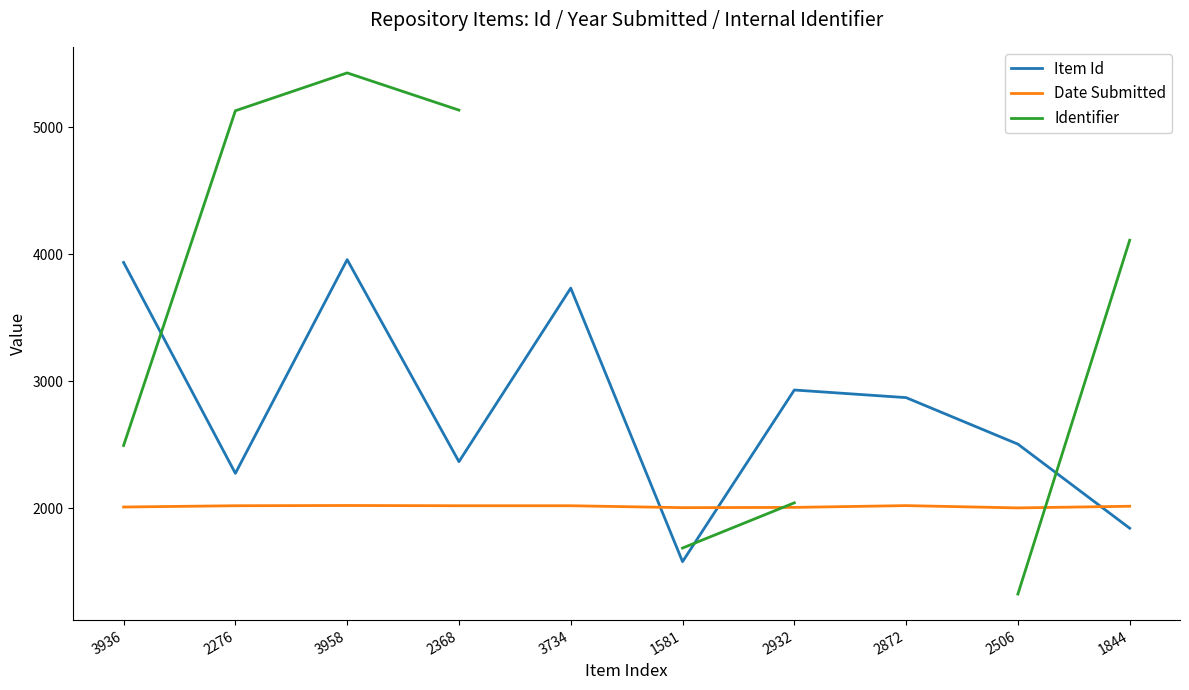

How many distinct data groups are displayed?

3